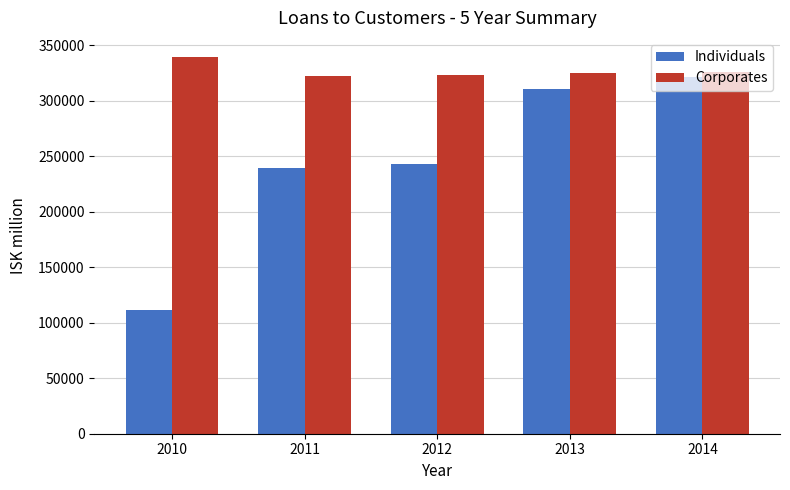

What is the difference between the second highest and second lowest values in the Corporates series?

2360